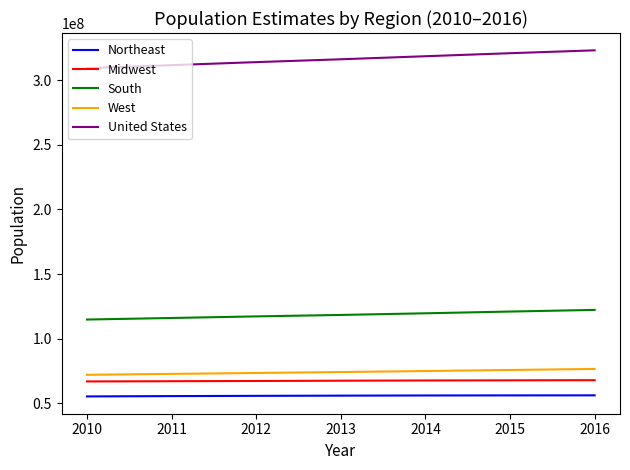

How many Midwest values are between 67153331 and 67838387?

5